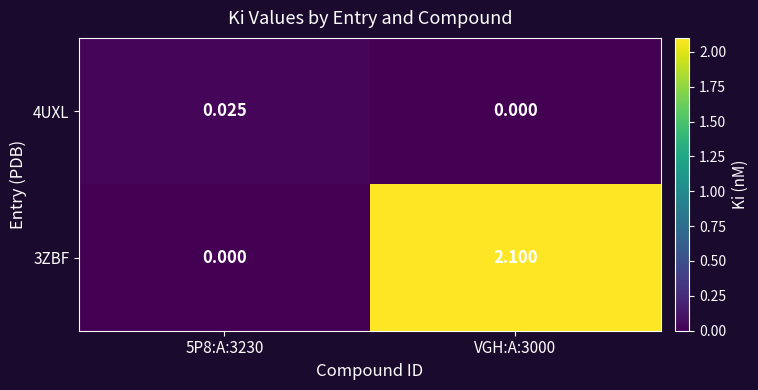

Is the value of 4UXL at 5P8:A:3230 greater than the value of 3ZBF at 5P8:A:3230?

Yes